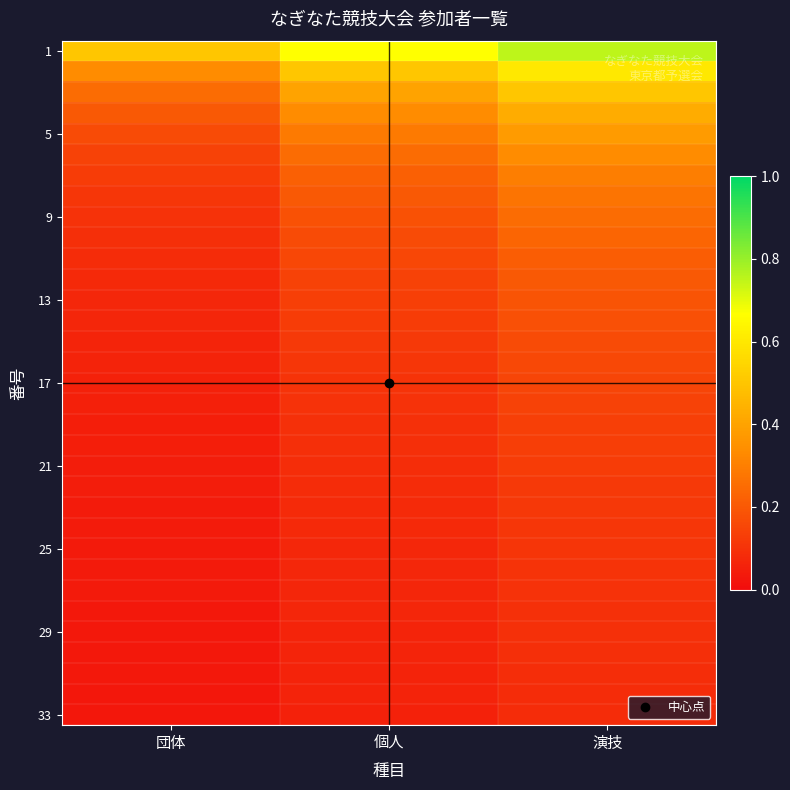

What is the maximum value shown in the chart?

0.8